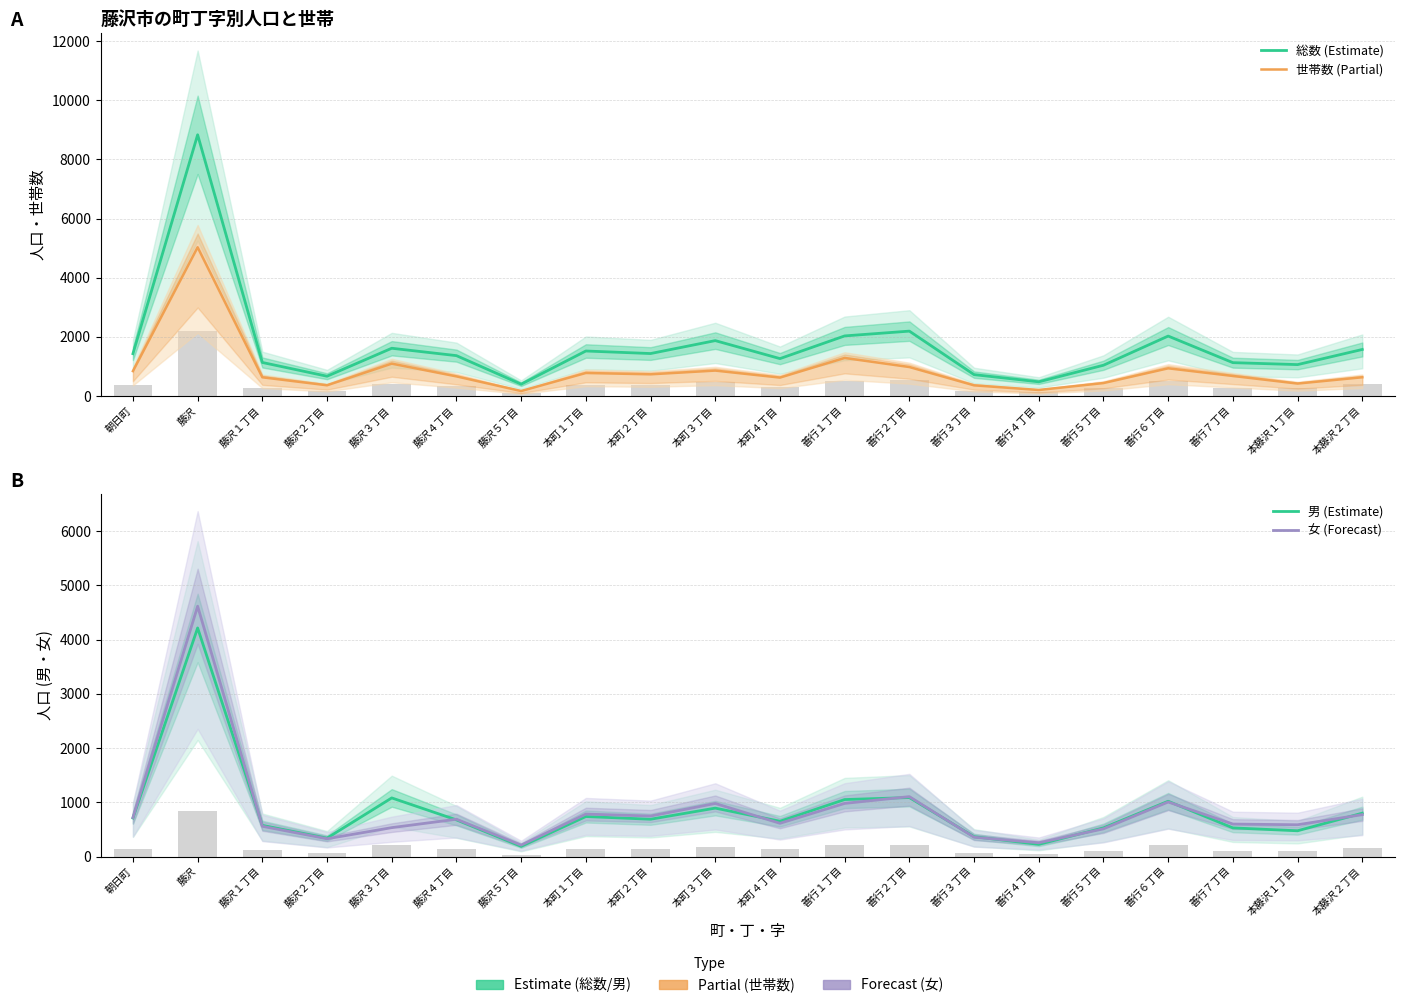

What is the value of the 女 (Forecast) bar at the 11th from the left?

613